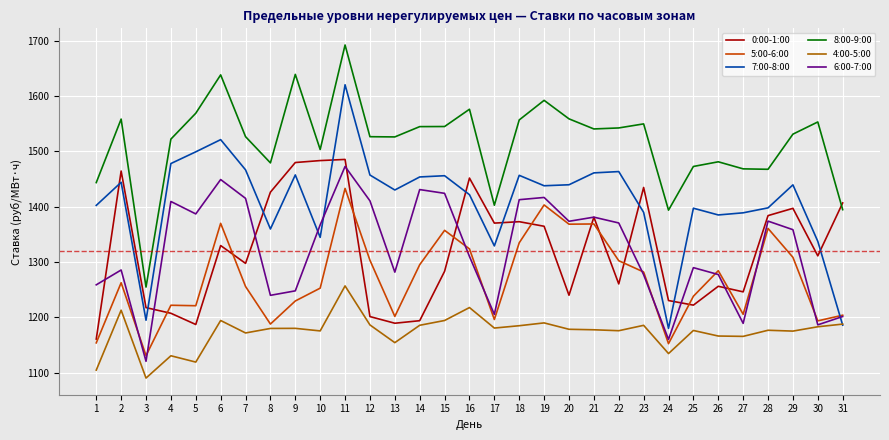

At 28, list the series in order from smallest to largest.

4:00-5:00, 5:00-6:00, 6:00-7:00, 0:00-1:00, 7:00-8:00, 8:00-9:00